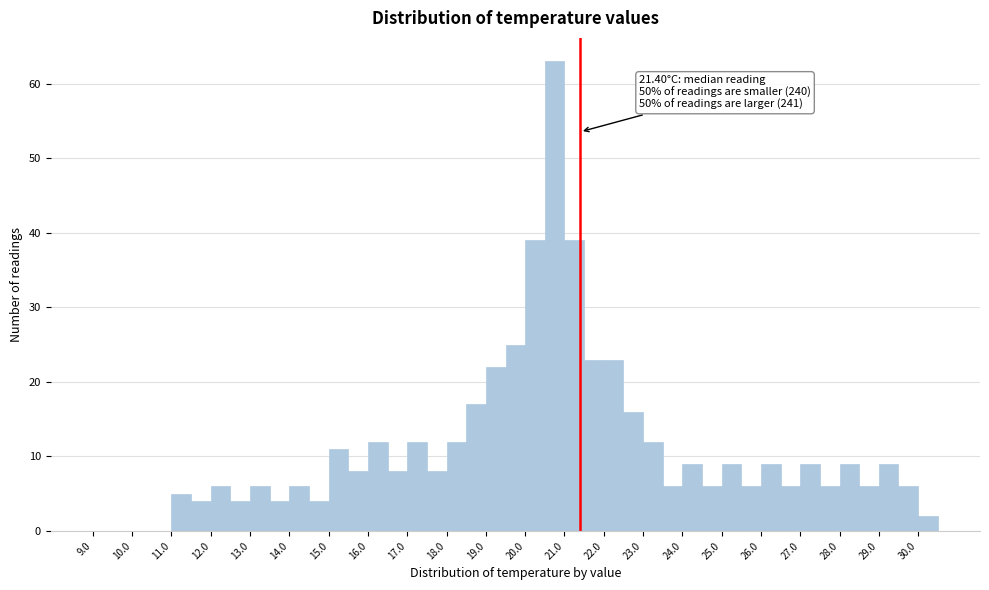

Over which range of the x-axis is the bar tallest?

20.5 to 21.0